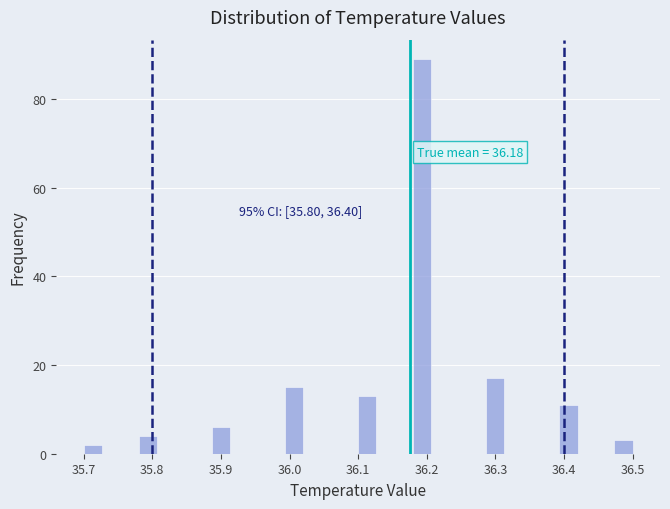

Read against the x-axis, roughly where is the centre of the tallest bar?

36.19